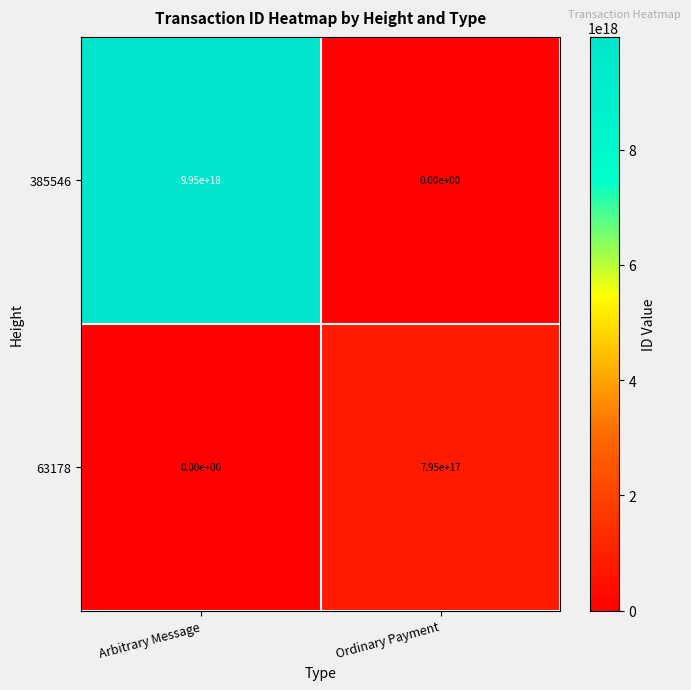

At how many categories does at least one series exceed 2052204943714223872?

1